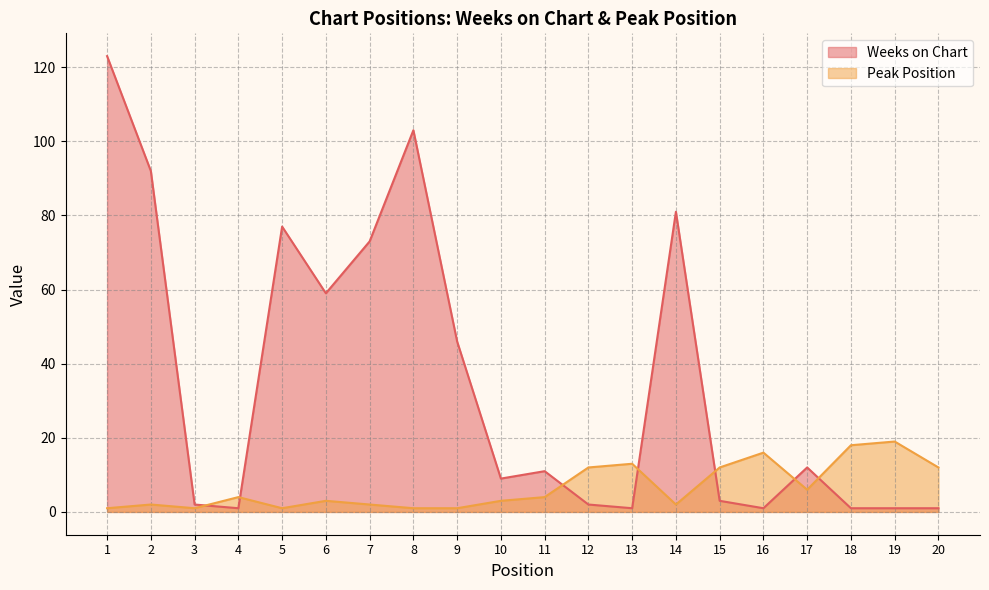

Rank the series by their average value, from lowest to highest.

Peak Position, Weeks on Chart